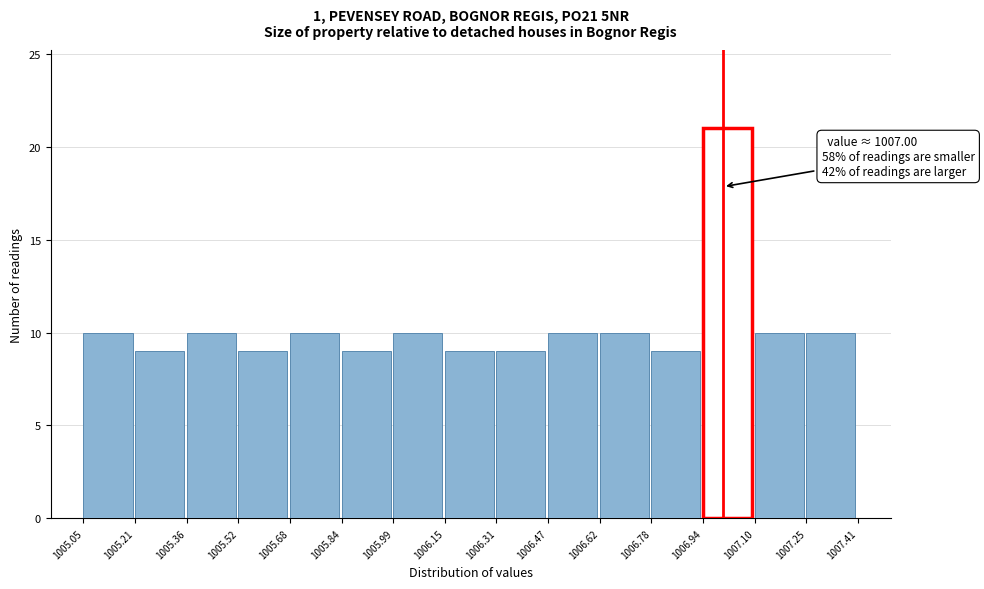

Over which range of the x-axis is the bar tallest?

1006.94 to 1007.10